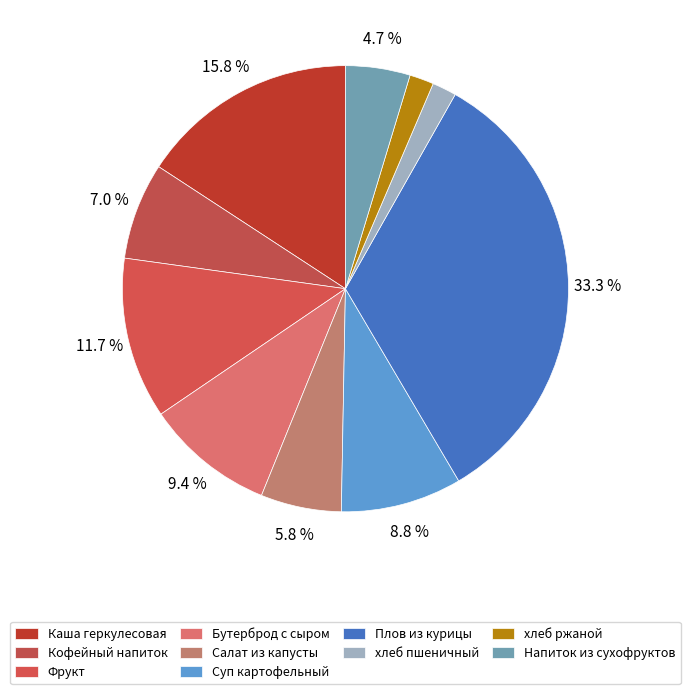

Count the number of slices in the pie.

10